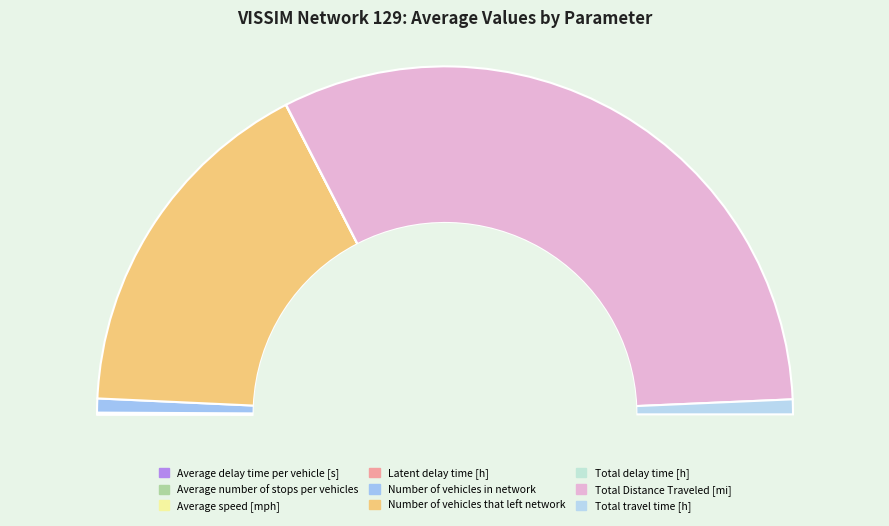

Which category has the smallest portion of the pie?

Average number of stops per vehicles